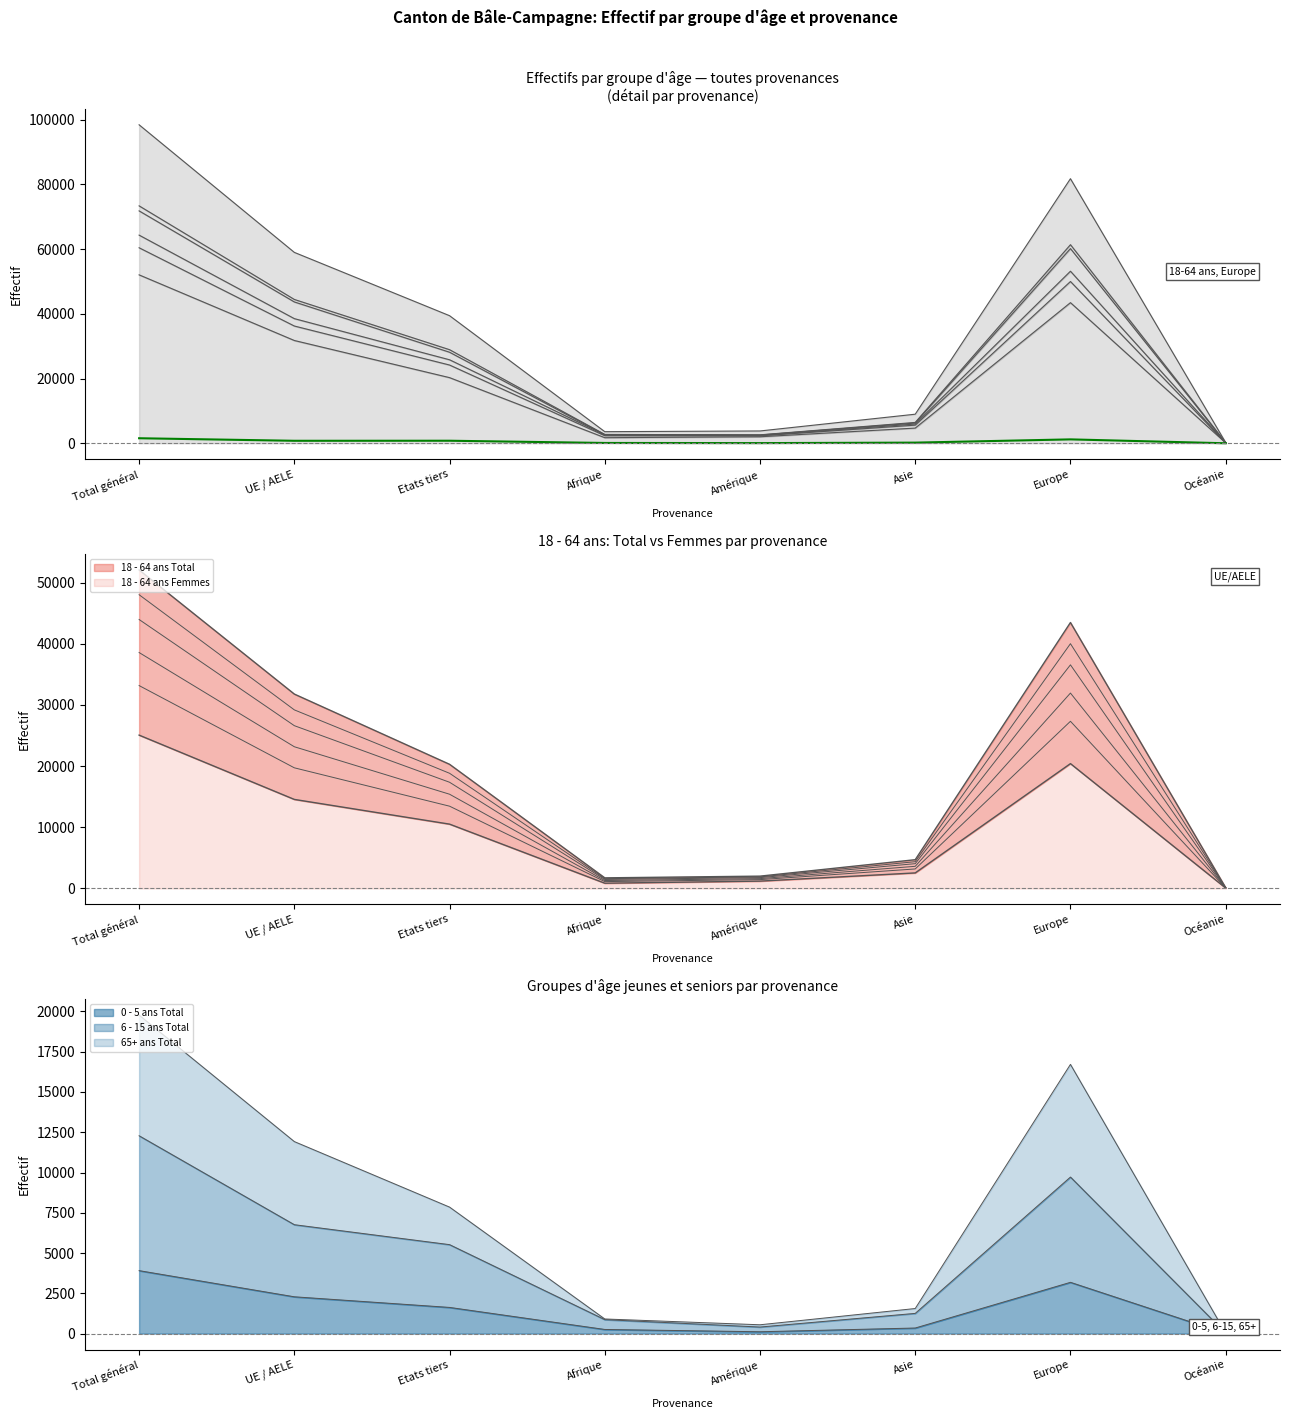

What is the change in value from Total général to Océanie?

-1553